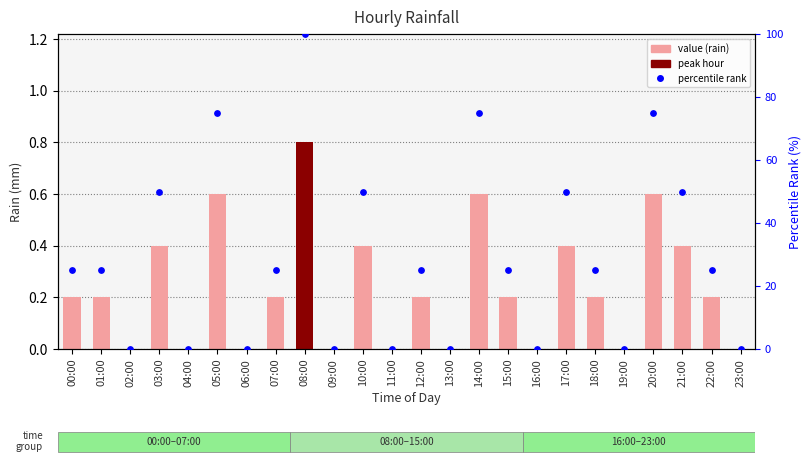

At how many categories does at least one series exceed 0?

15